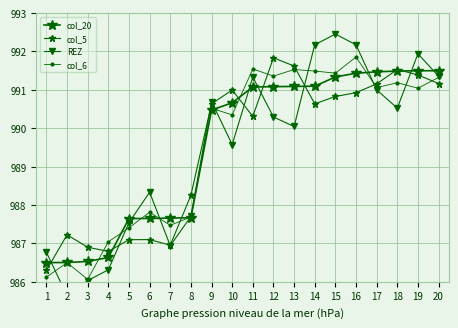

What is the maximum value for col_20?

991.5